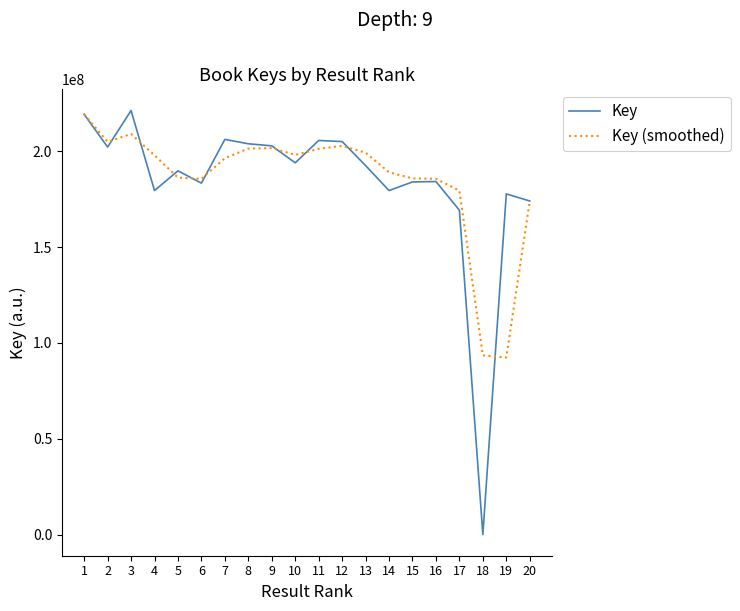

Is the value of Key (smoothed) at 12 greater than the value of Key at 1?

No